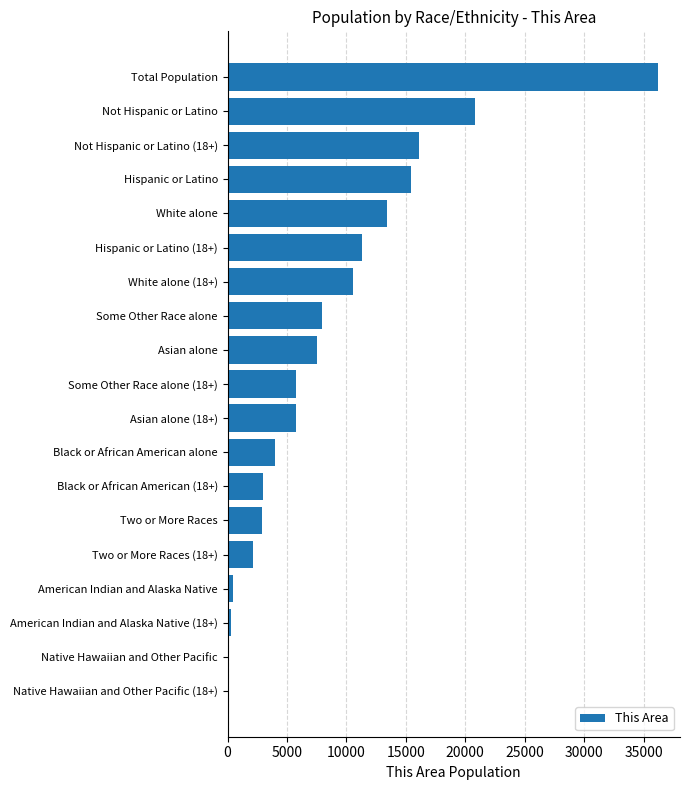

Which label corresponds to the largest value in the chart?

Total Population